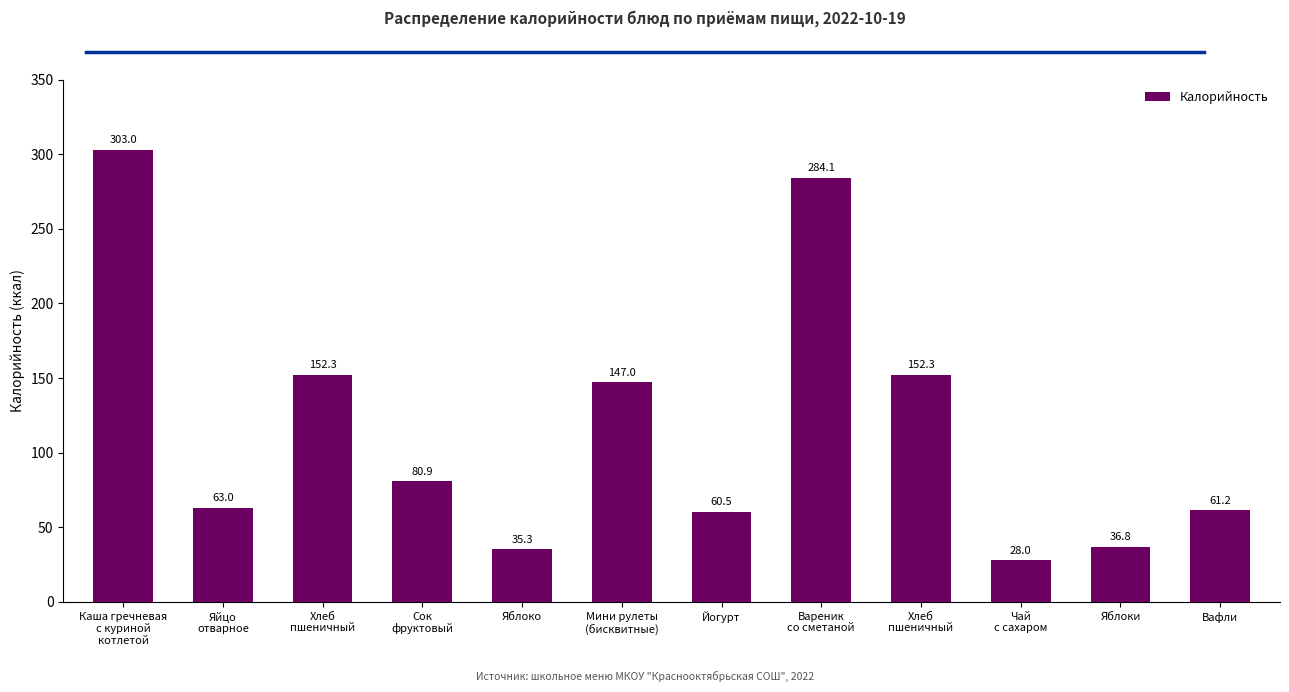

What is the label of the 9th bar from the right?

Сок
фруктовый